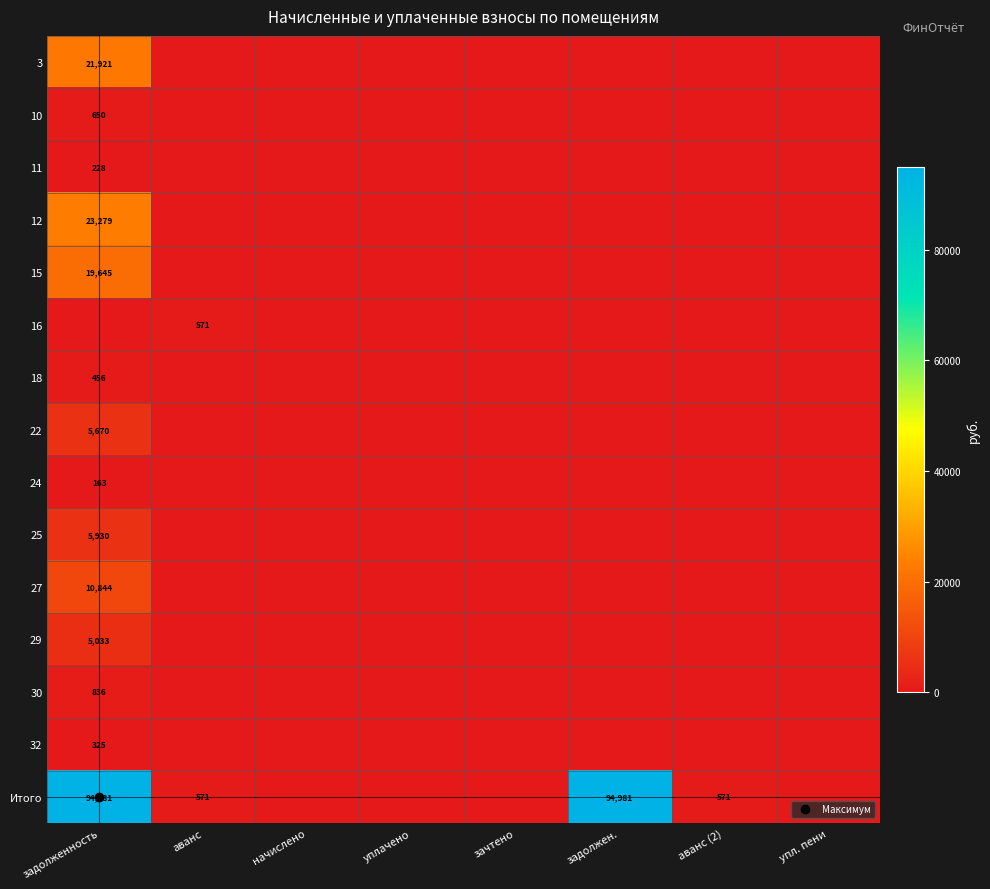

Which has a higher value, аванс (2) or задолженность?

задолженность